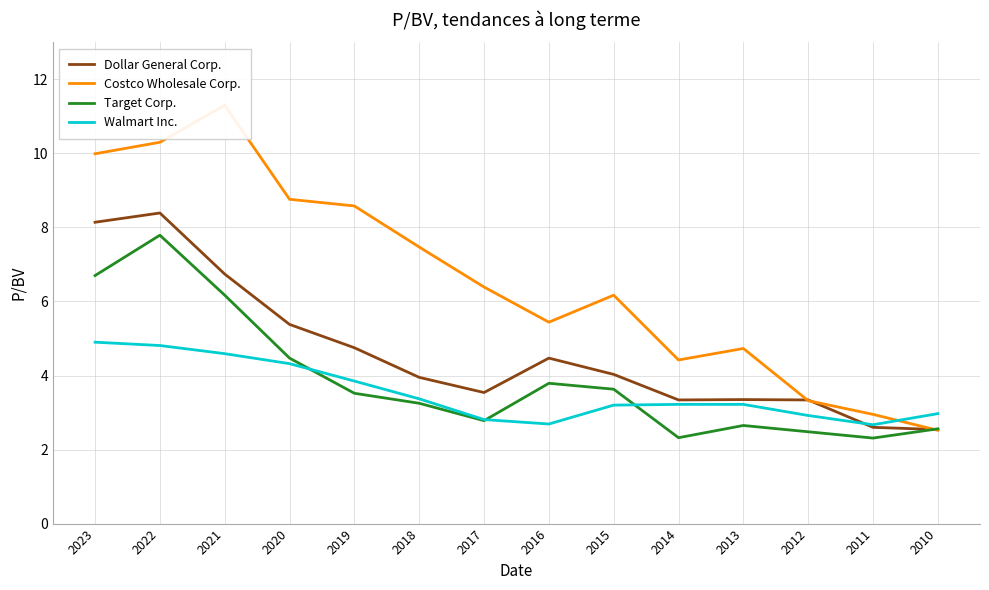

Does the chart display data point markers on the line(s)?

No